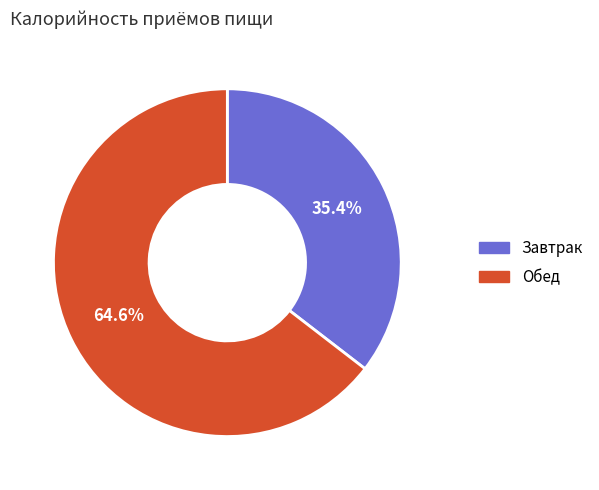

Is there a majority slice in this chart?

Yes